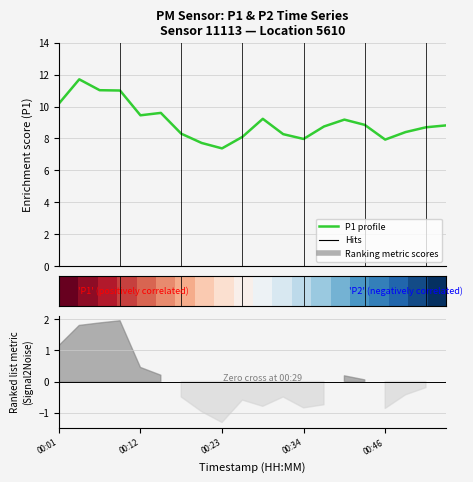

How many values in the P1 profile series are below 8?

4